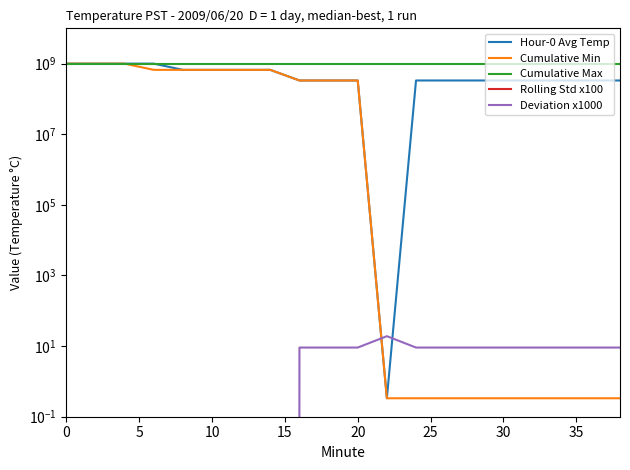

What is the spread (max minus min) of values at 5?

1000000010.6